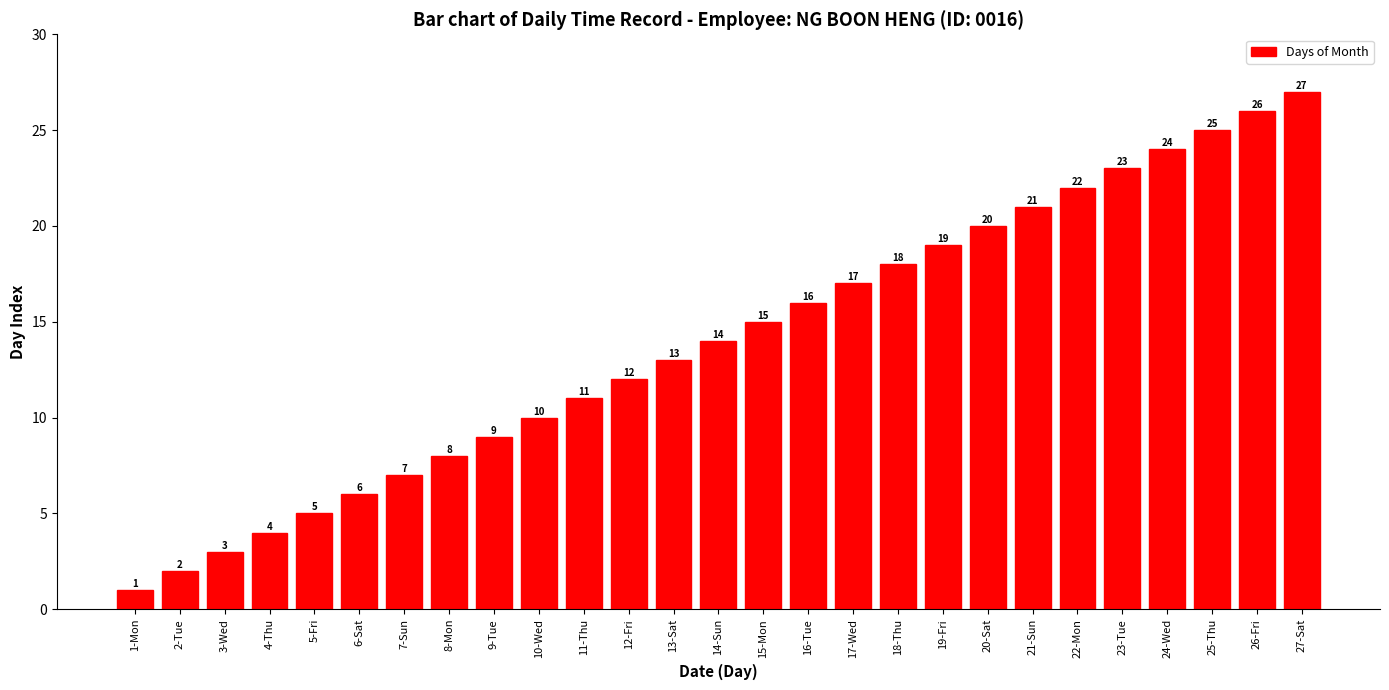

Reading right to left, transcribe all the data shown in this chart.

27	26	25	24	23	22	21	20	19	18	17	16	15	14	13	12	11	10	9	8	7	6	5	4	3	2	1